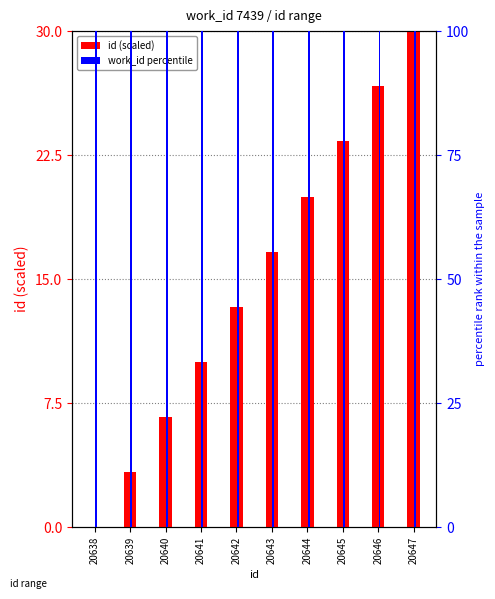

The value of work_id (percentile) at 20638 is 100.0. True or false?

True